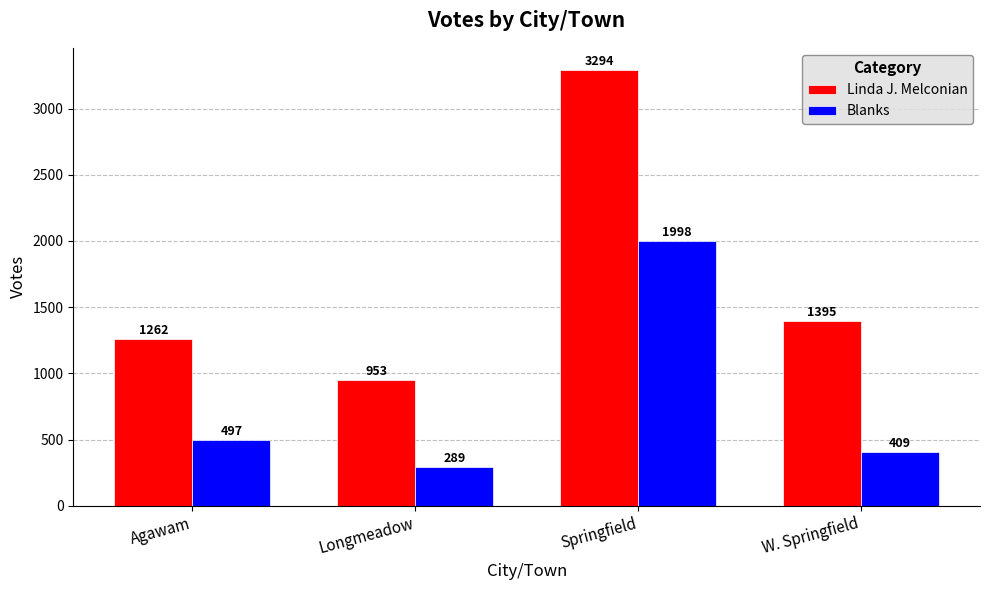

Reading right to left, list all the values displayed in this chart.

Linda J. Melconian: W. Springfield=1395	Springfield=3294	Longmeadow=953	Agawam=1262
Blanks: W. Springfield=409	Springfield=1998	Longmeadow=289	Agawam=497